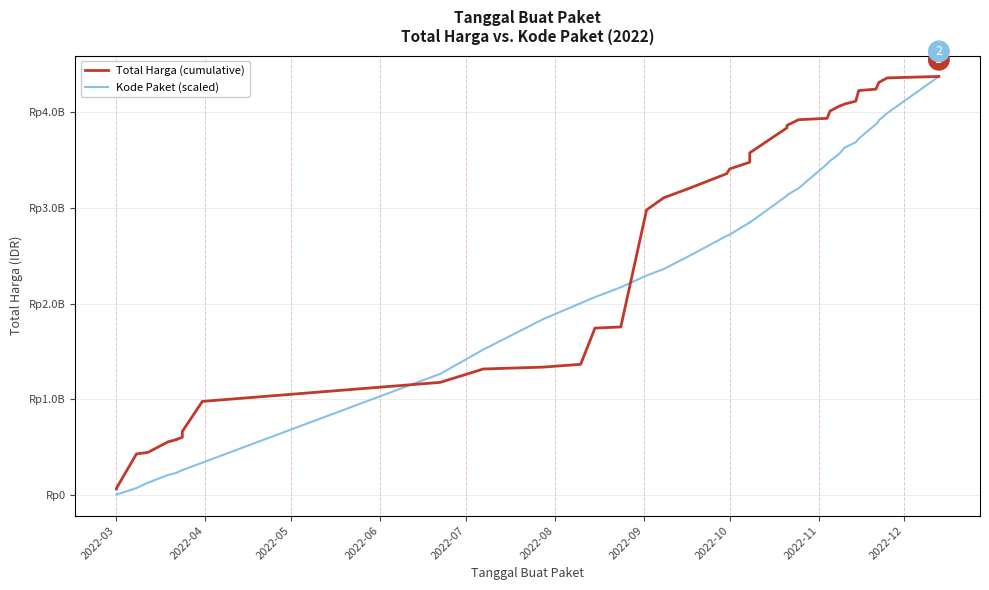

True or false: Total Harga (cumulative) has more than 1 interior local peaks.

False